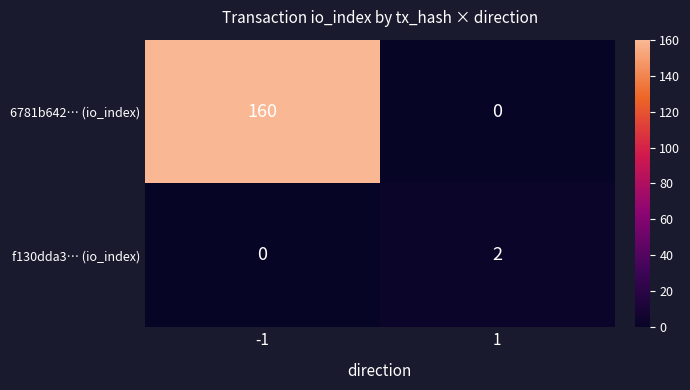

The 6781b642… (io_index) series shows 101 at 1. True or false?

False